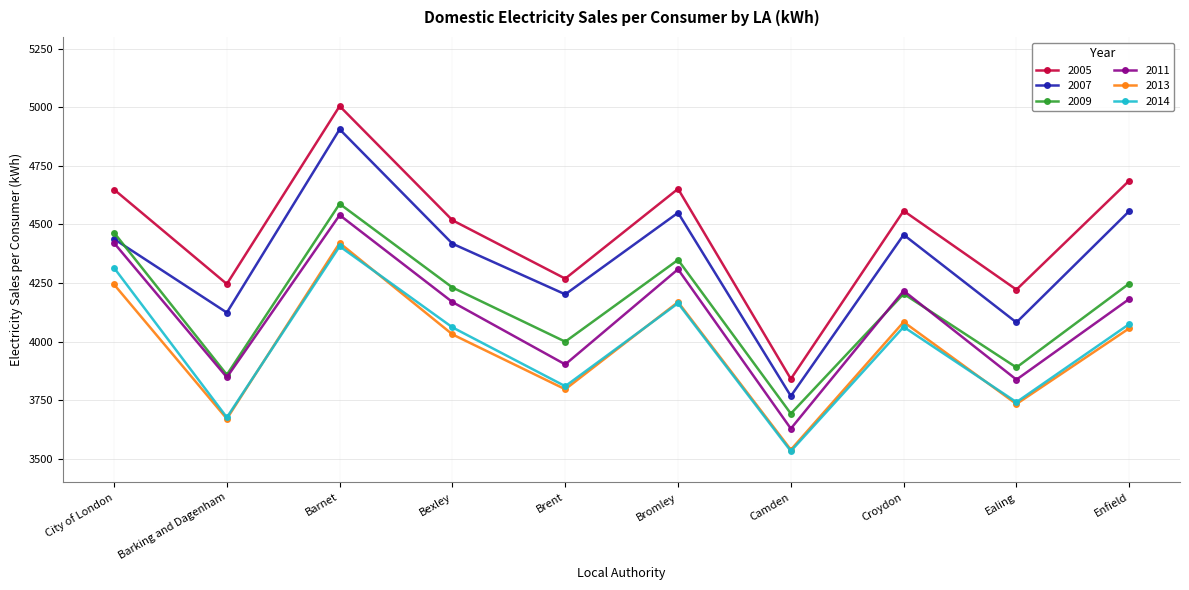

At how many categories does at least one series exceed 4377?

6